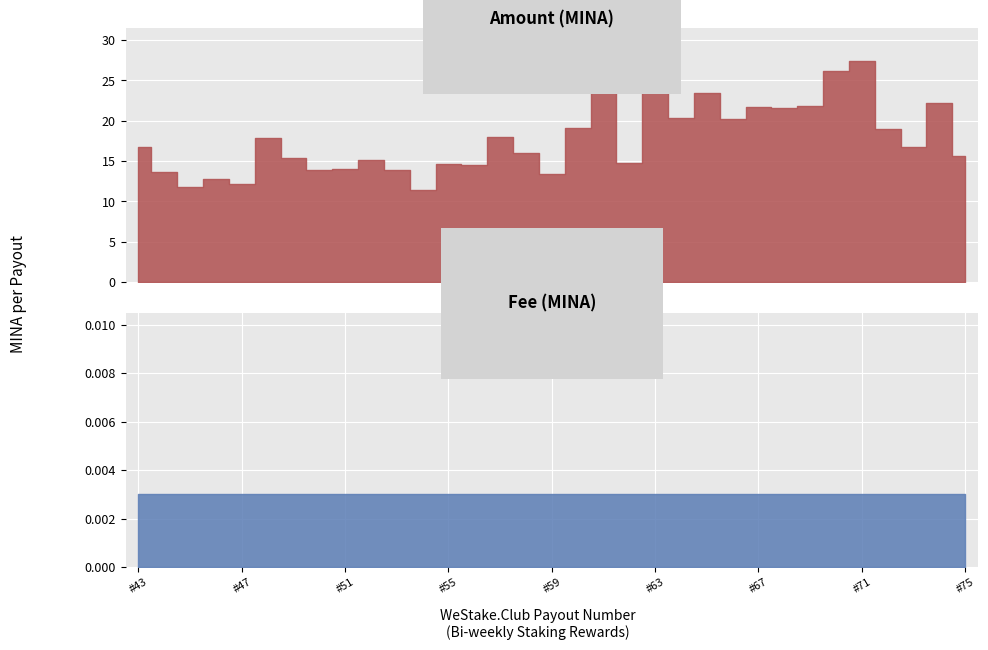

What is the difference between the maximum and minimum values in the Amount series?

15.9